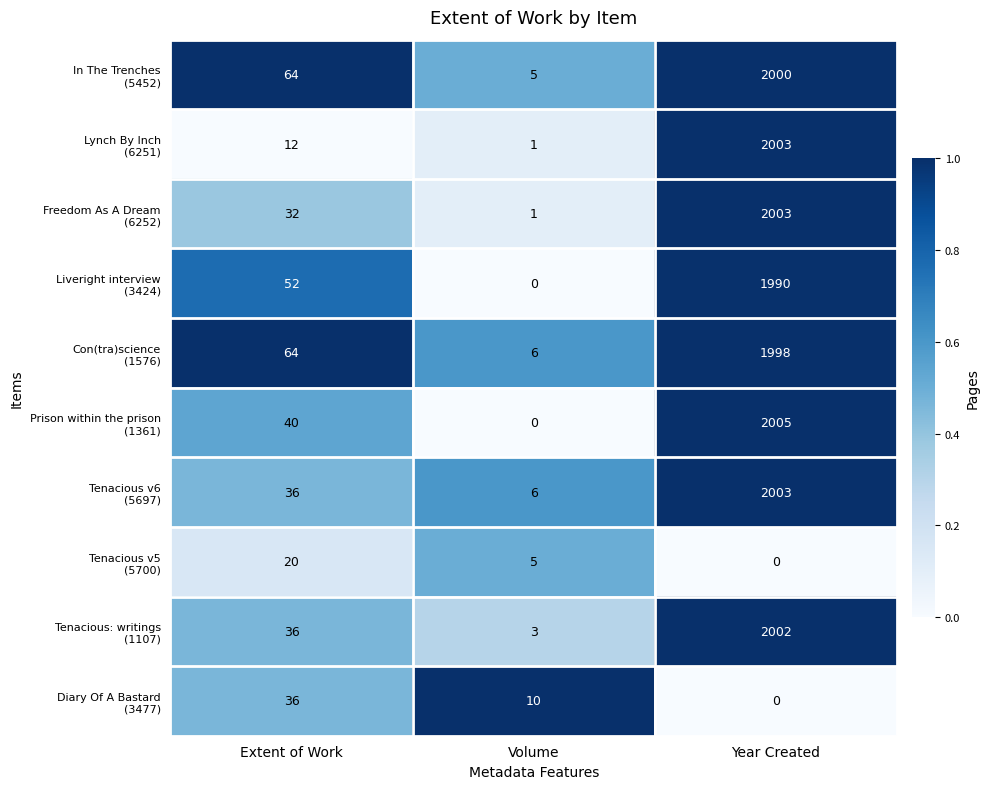

What is the greatest value displayed?

2005